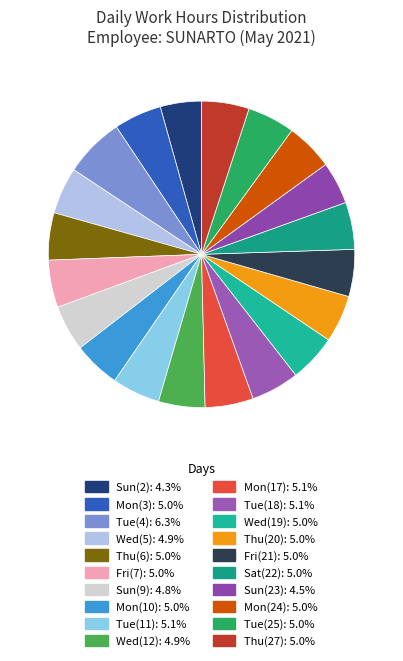

Which slice is the smallest?

Sun(2)